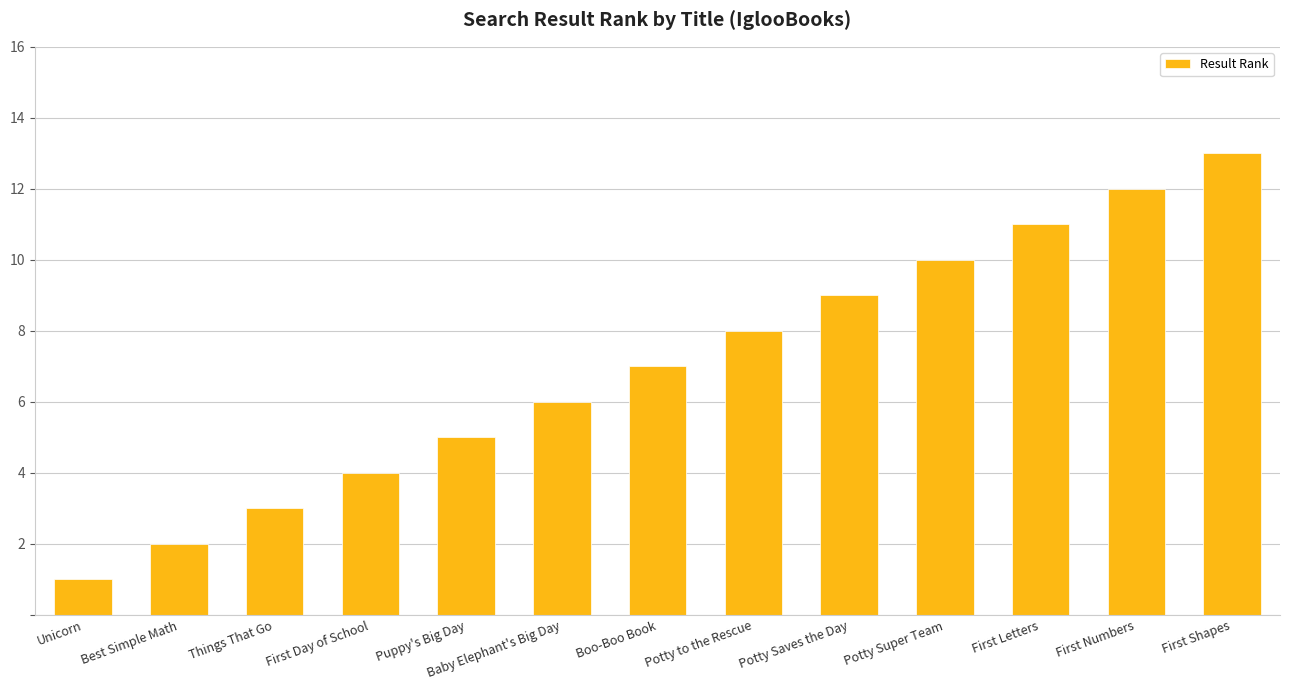

What value does the data have at First Letters?

11